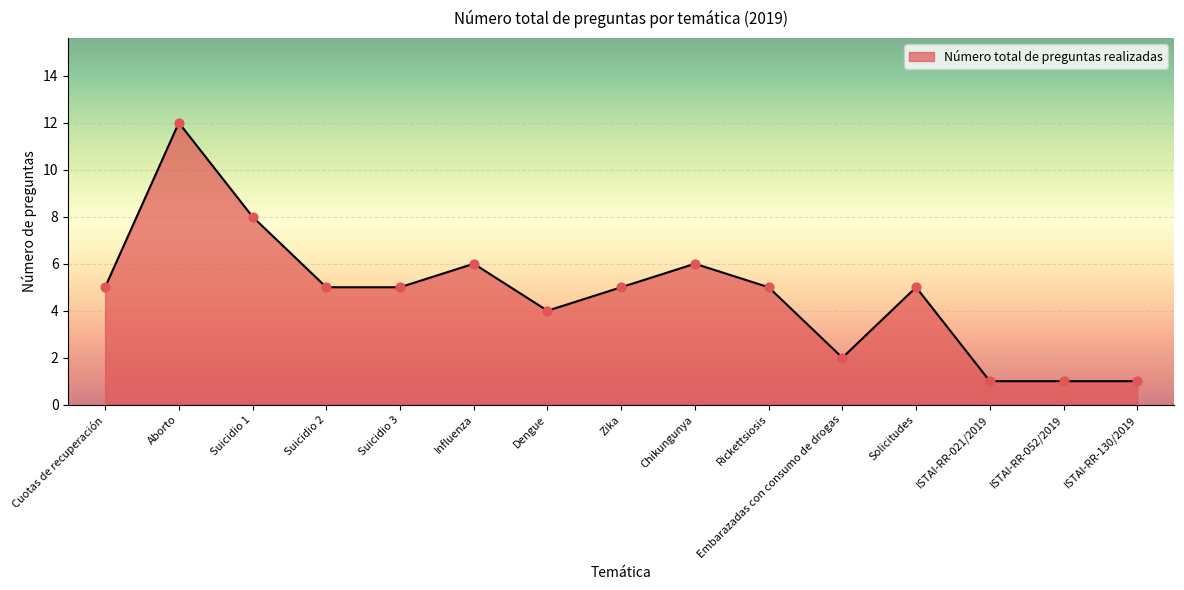

Approximately how many times larger is the value at Suicidio 3 compared to Cuotas de recuperación?

1.0